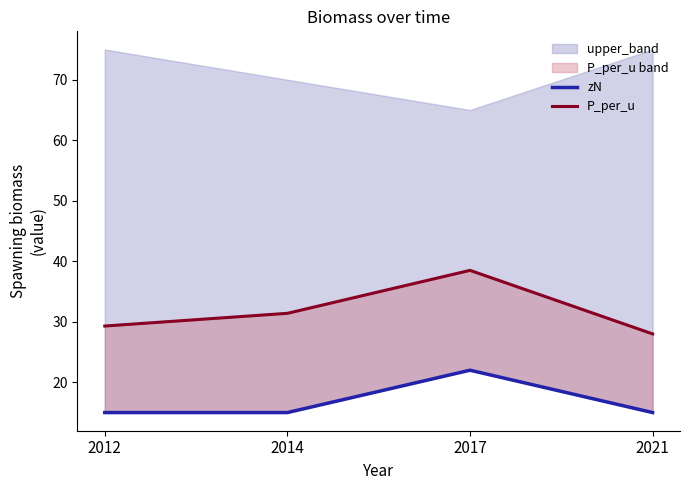

What value does the P_per_u series have at 2014?

31.4